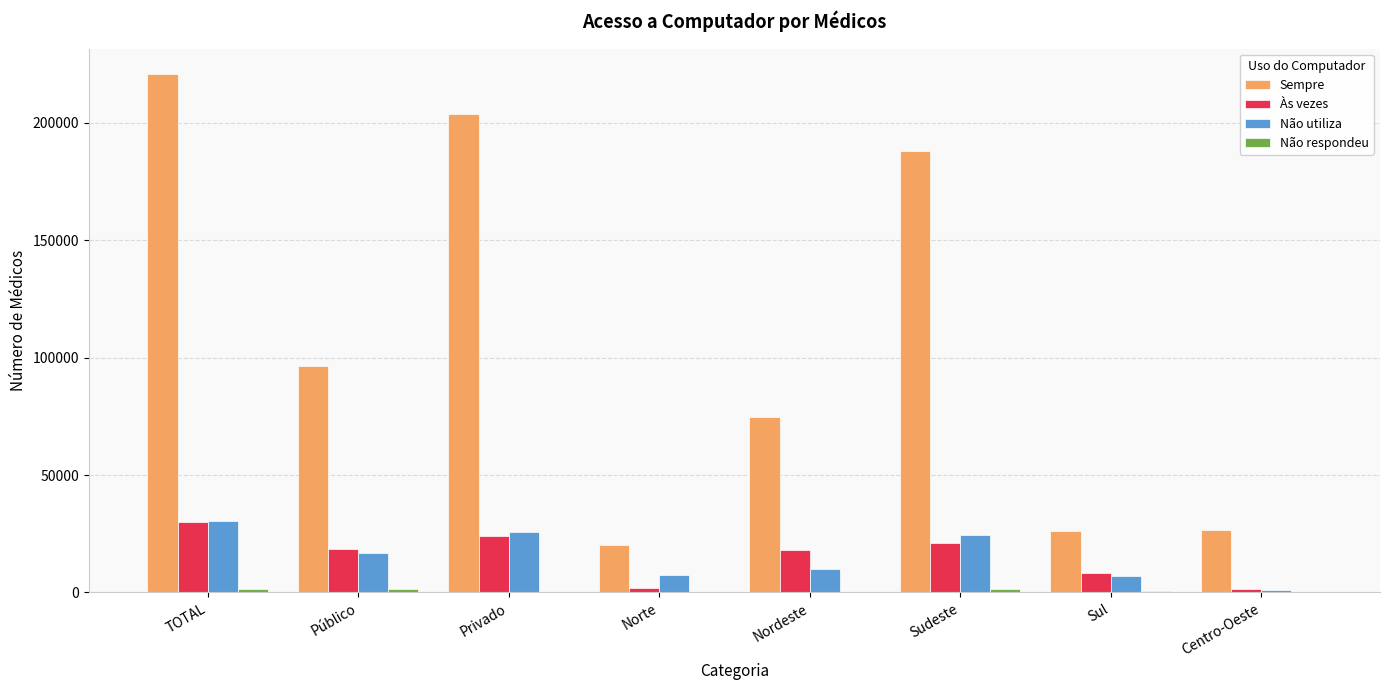

At which category does the chart reach its peak across all series?

TOTAL